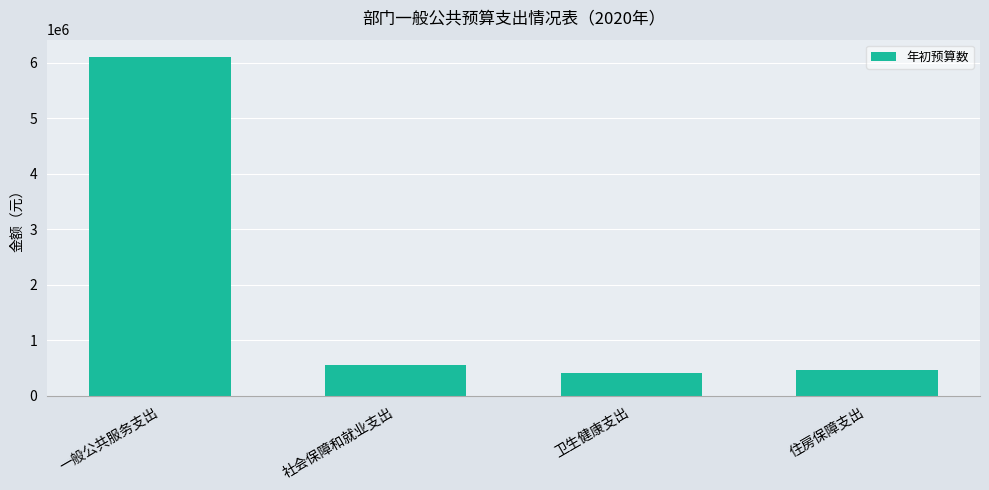

At which label is the value closest to 3255299?

社会保障和就业支出